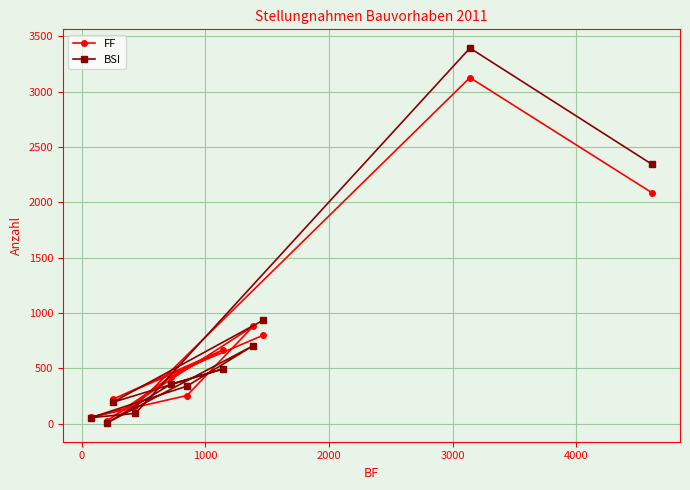

Rank the series by their maximum value, from highest to lowest.

BSI, FF